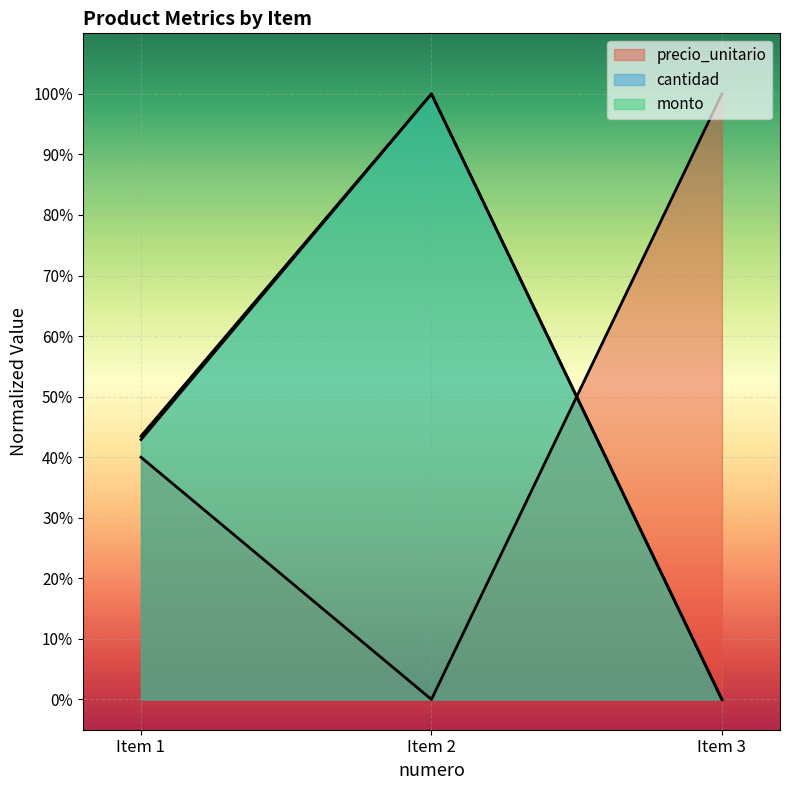

List the series in order of their overall mean, highest first.

cantidad, monto, precio_unitario